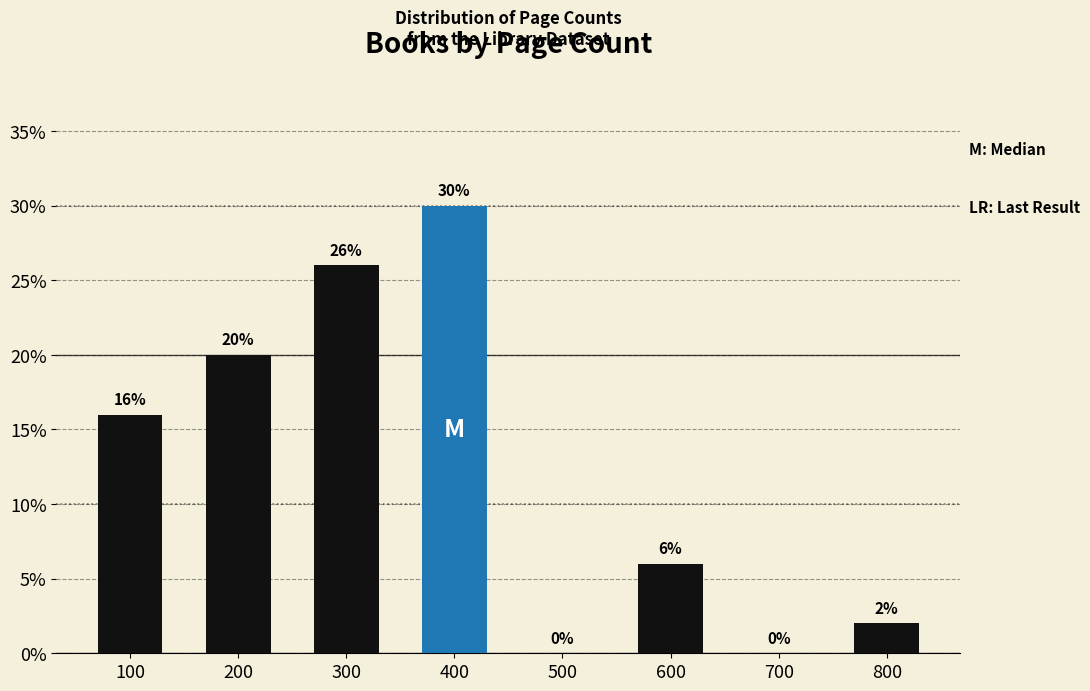

Reading right to left, extract all data points from this chart.

800=2	700=0	600=6	500=0	400=30	300=26	200=20	100=16